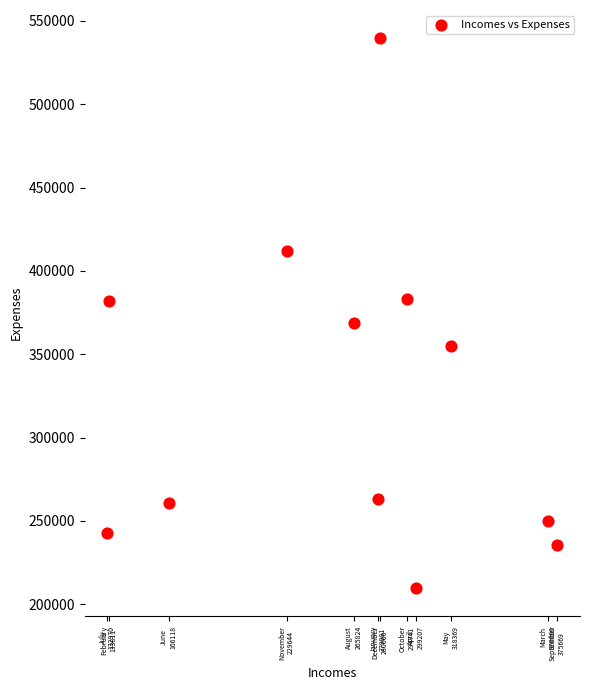

What is the average X value?

262174